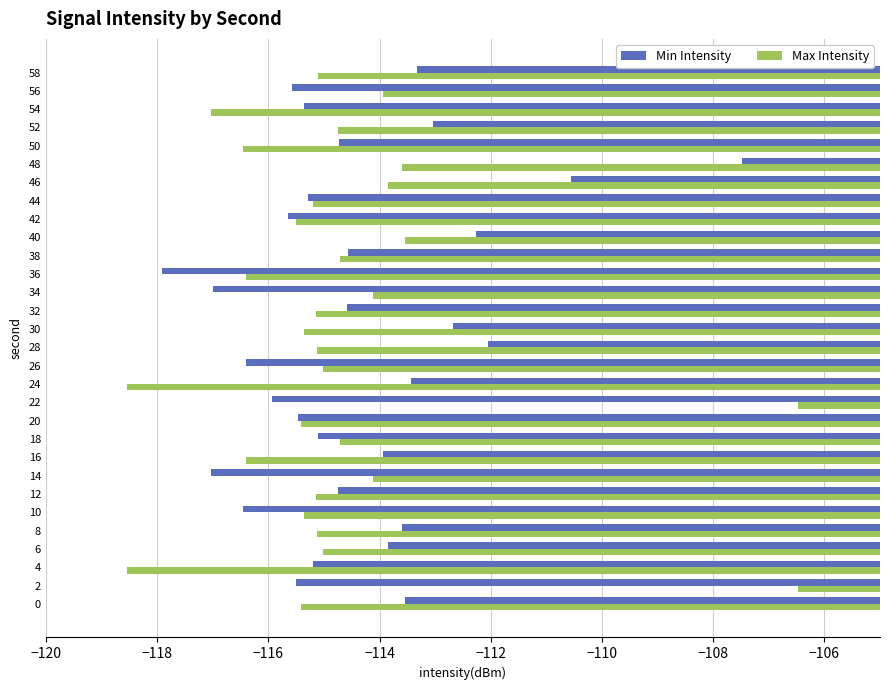

Rank the series by their maximum value, from lowest to highest.

Min Intensity, Max Intensity